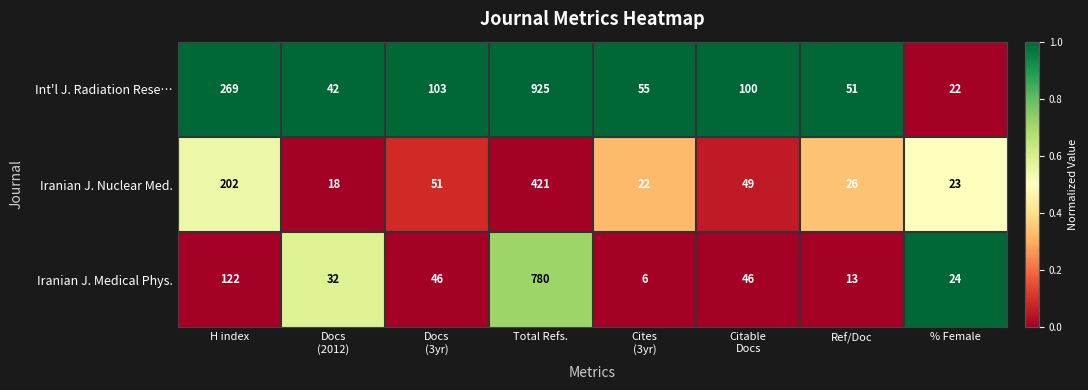

What is the average value of the Int'l J. Radiation Rese… series?

196